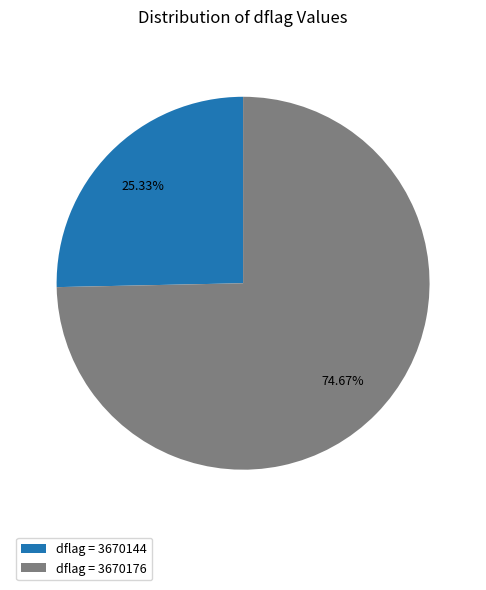

Count the number of slices in the pie.

2